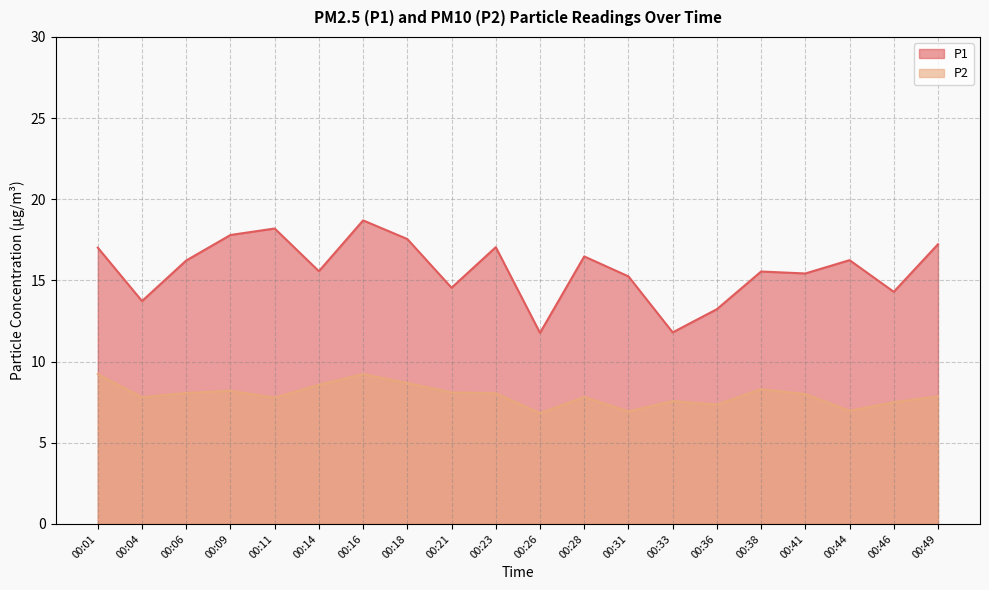

Where is the first local minimum for P1?

00:04